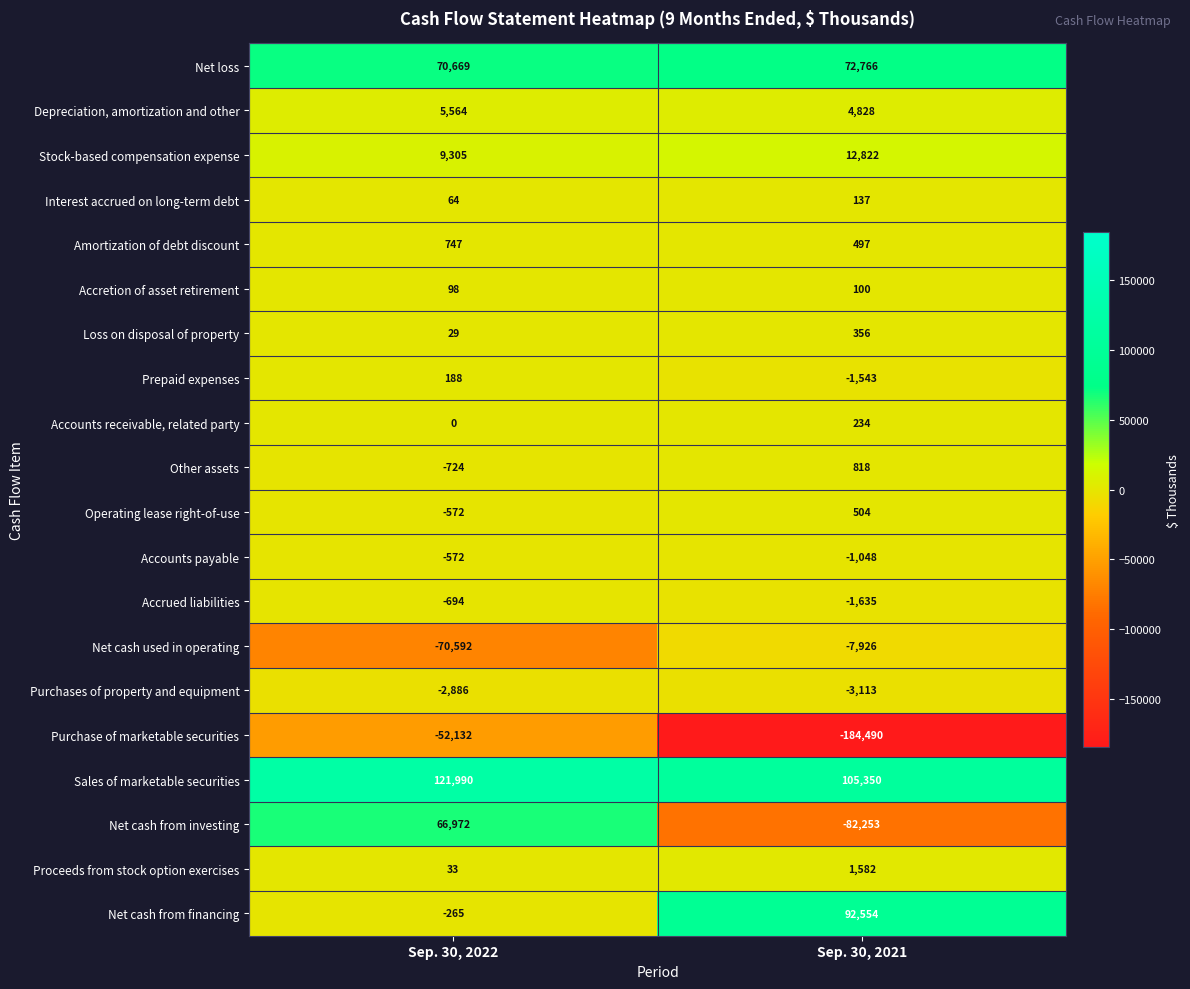

Is it true that Depreciation, amortization and other equals 5564 at Sep. 30, 2022?

True